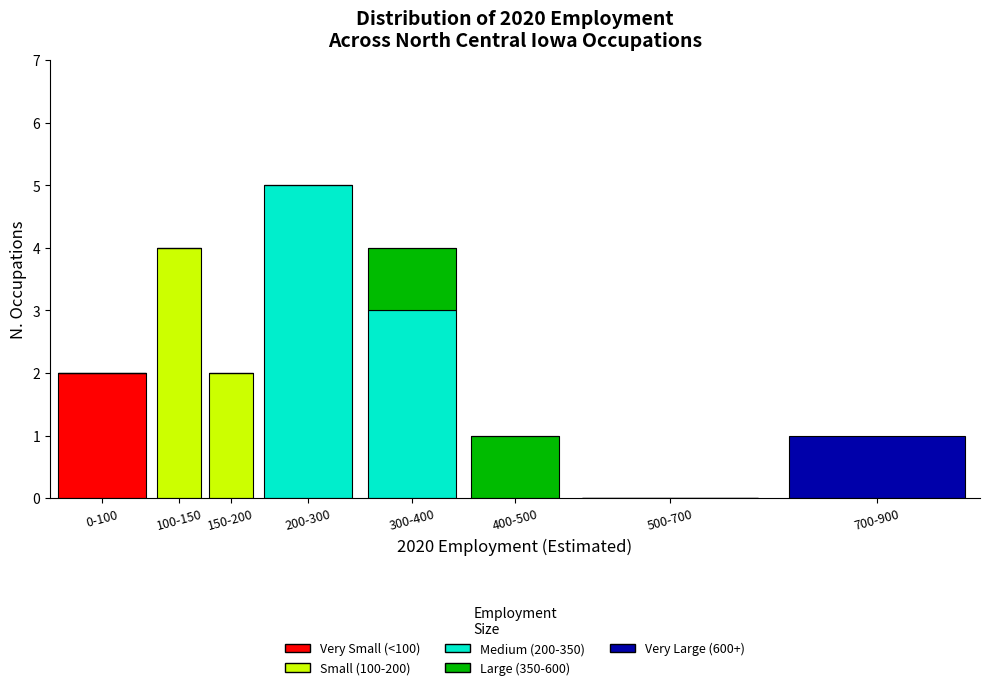

At which category is the sum across all series the highest?

200-300